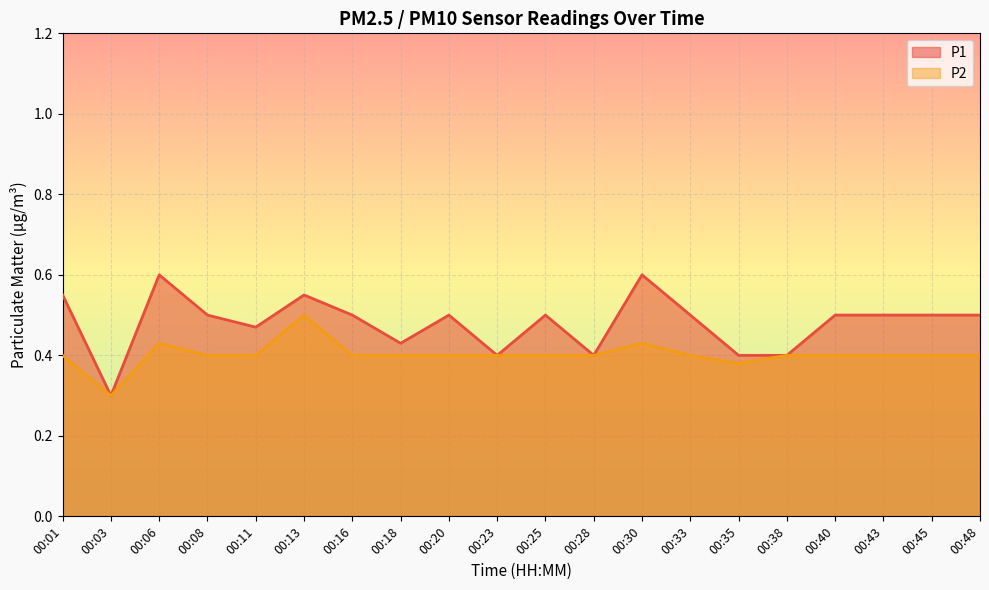

Reading right to left, transcribe all the data shown in this chart.

P1: 00:48=0.5	00:45=0.5	00:43=0.5	00:40=0.5	00:38=0.4	00:35=0.4	00:33=0.5	00:30=0.6	00:28=0.4	00:25=0.5	00:23=0.4	00:20=0.5	00:18=0.4	00:16=0.5	00:13=0.6	00:11=0.5	00:08=0.5	00:06=0.6	00:03=0.3	00:01=0.6
P2: 00:48=0.4	00:45=0.4	00:43=0.4	00:40=0.4	00:38=0.4	00:35=0.4	00:33=0.4	00:30=0.4	00:28=0.4	00:25=0.4	00:23=0.4	00:20=0.4	00:18=0.4	00:16=0.4	00:13=0.5	00:11=0.4	00:08=0.4	00:06=0.4	00:03=0.3	00:01=0.4